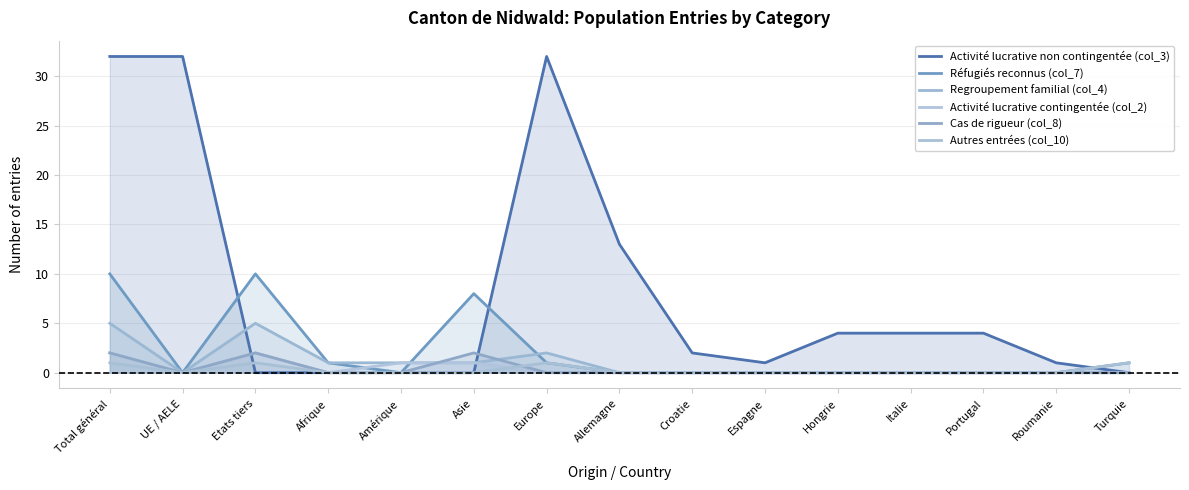

What is the sum of all Regroupement familial (col_4) values?

15